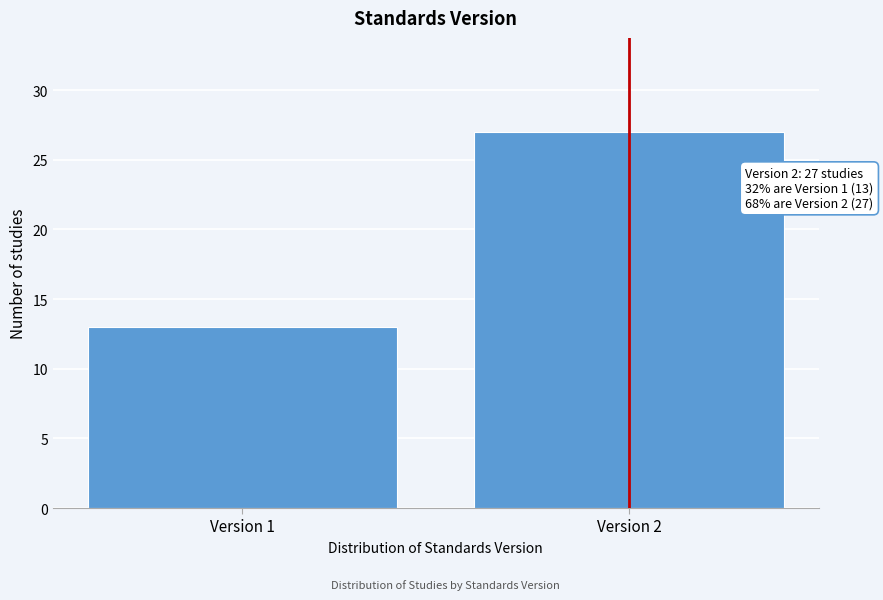

Reading left to right, list all the values displayed in this chart.

Version 1=13	Version 2=27